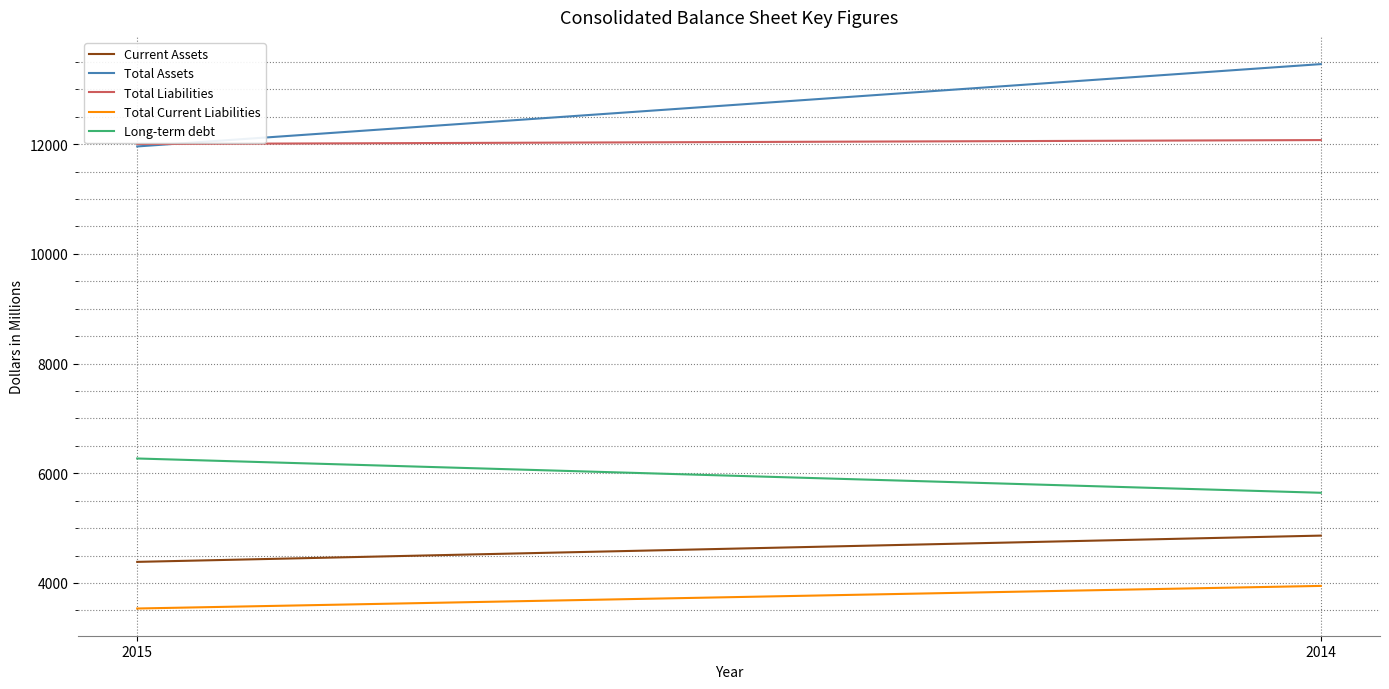

How many lines are shown in the chart?

5